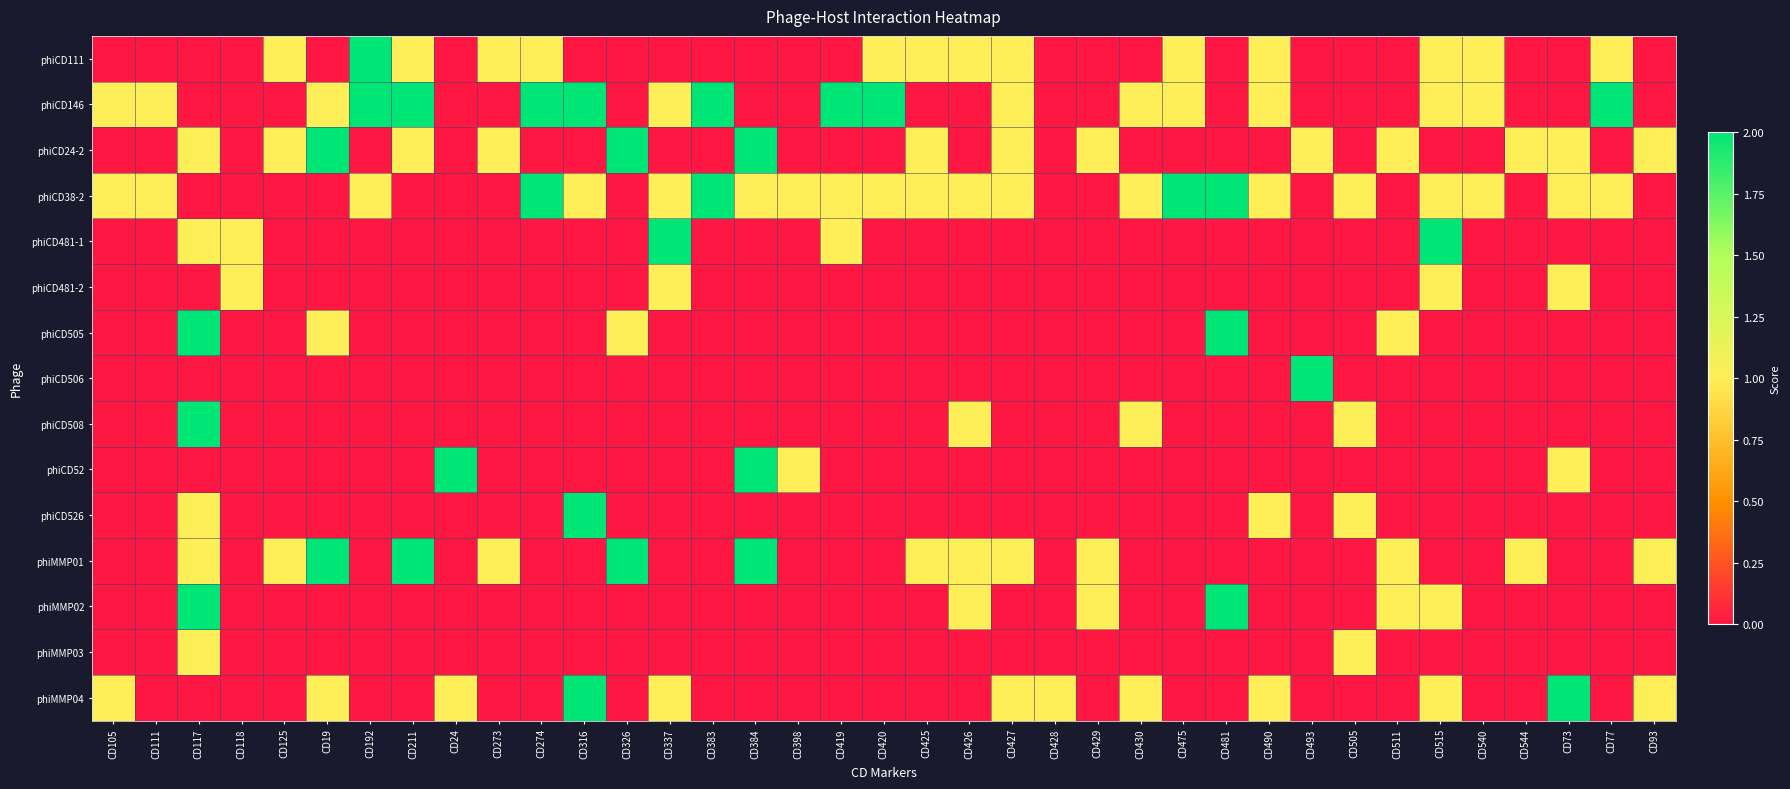

What is the total value across all series at CD511?

4